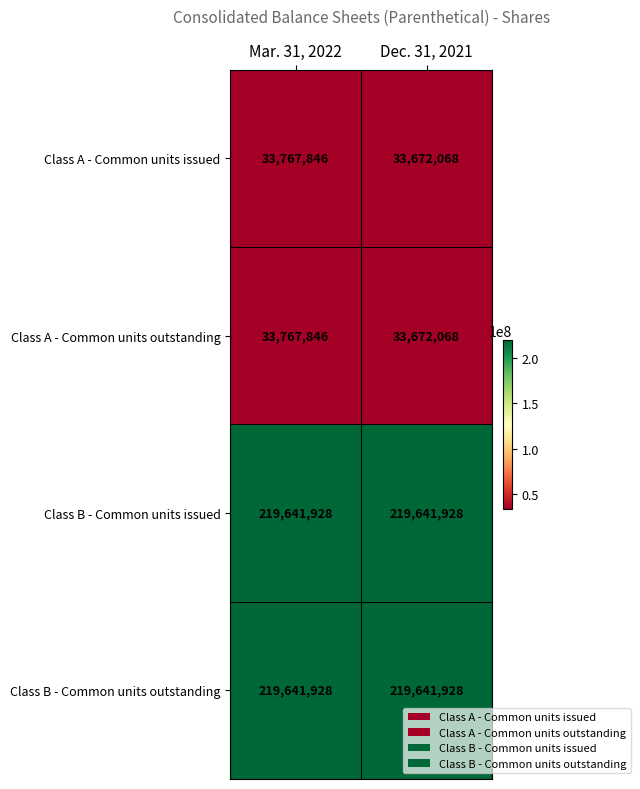

At which category is the sum across all series the highest?

Mar. 31, 2022